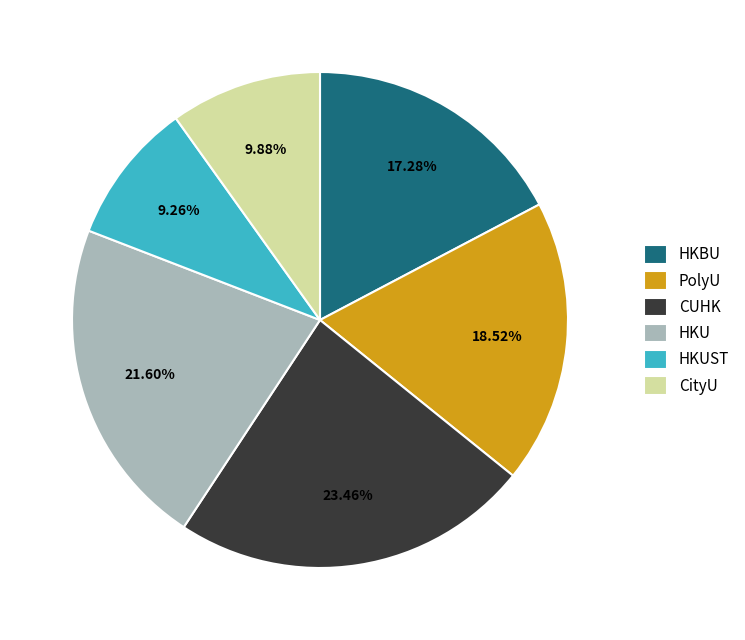

The CityU slice represents 1% of the pie. True or false?

False